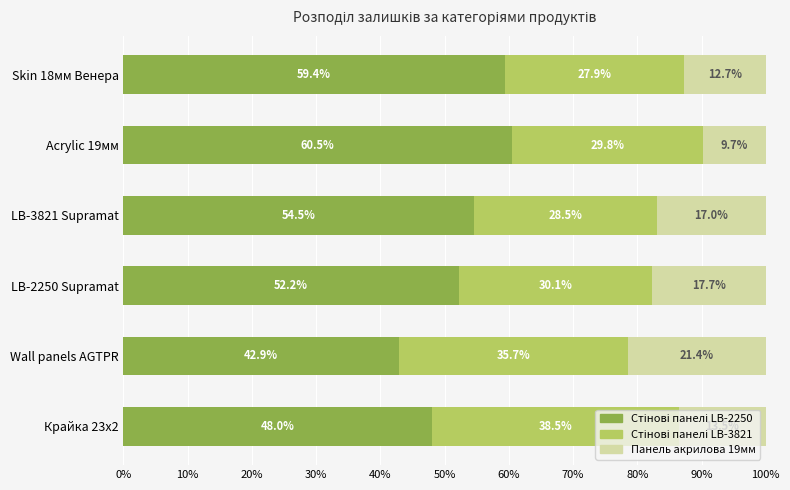

What is the total value across all series at Wall panels AGTPR?

100.0